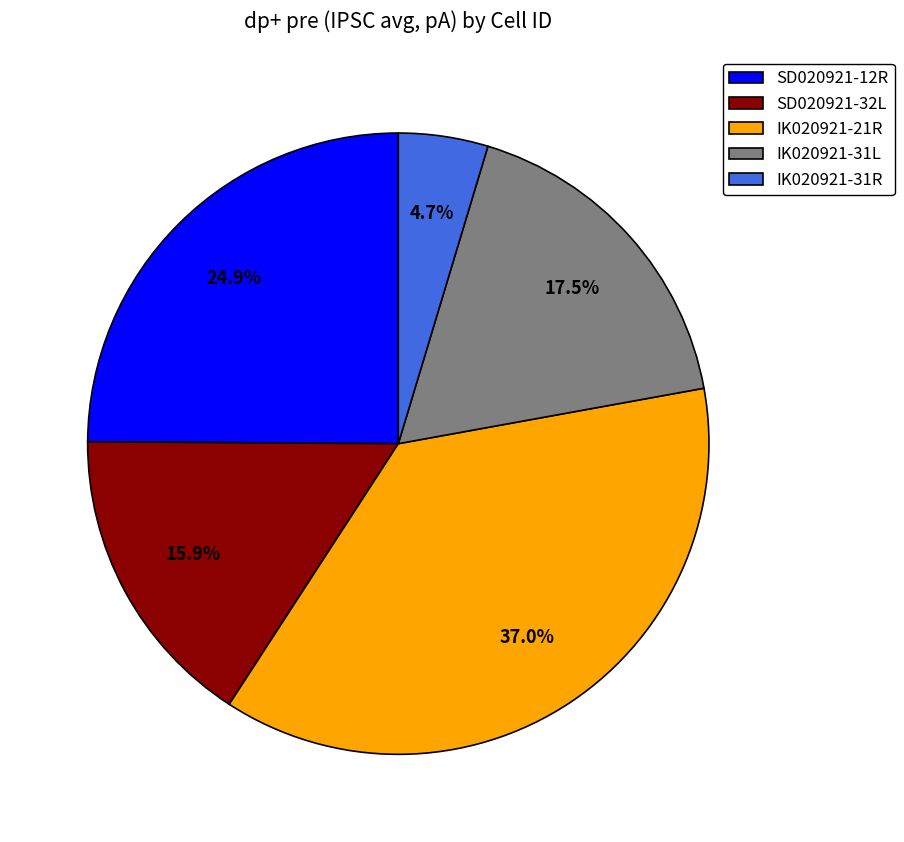

How many slices are in this pie chart?

5